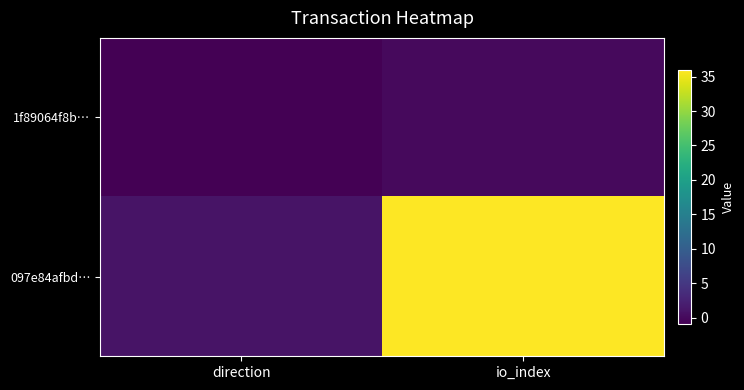

At how many categories does at least one series exceed 3?

1